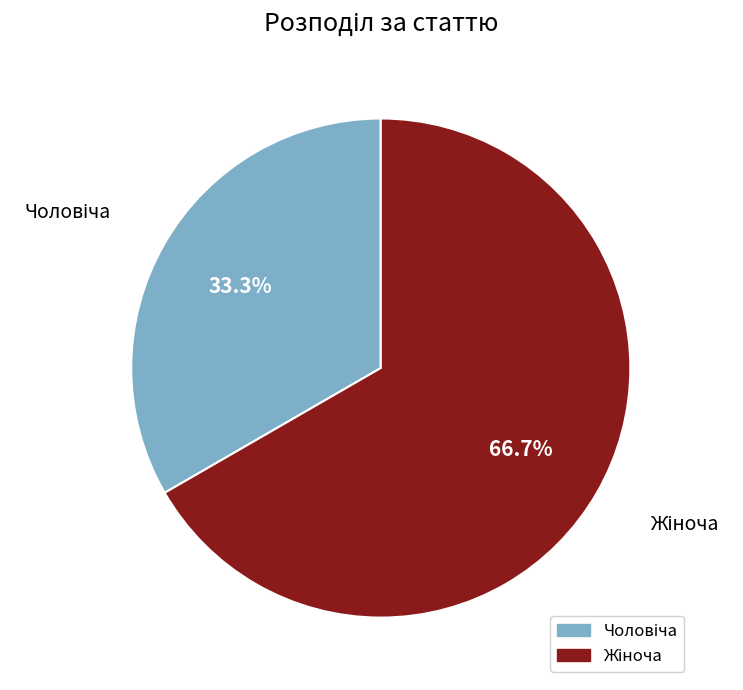

Does any single category account for the majority?

Yes